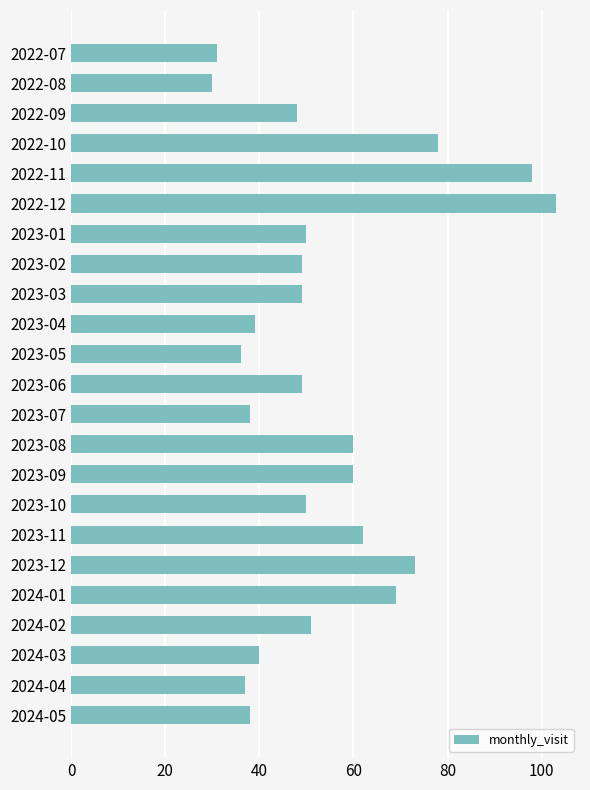

Reading top to bottom, transcribe all the data shown in this chart.

2022-07=31	2022-08=30	2022-09=48	2022-10=78	2022-11=98	2022-12=103	2023-01=50	2023-02=49	2023-03=49	2023-04=39	2023-05=36	2023-06=49	2023-07=38	2023-08=60	2023-09=60	2023-10=50	2023-11=62	2023-12=73	2024-01=69	2024-02=51	2024-03=40	2024-04=37	2024-05=38